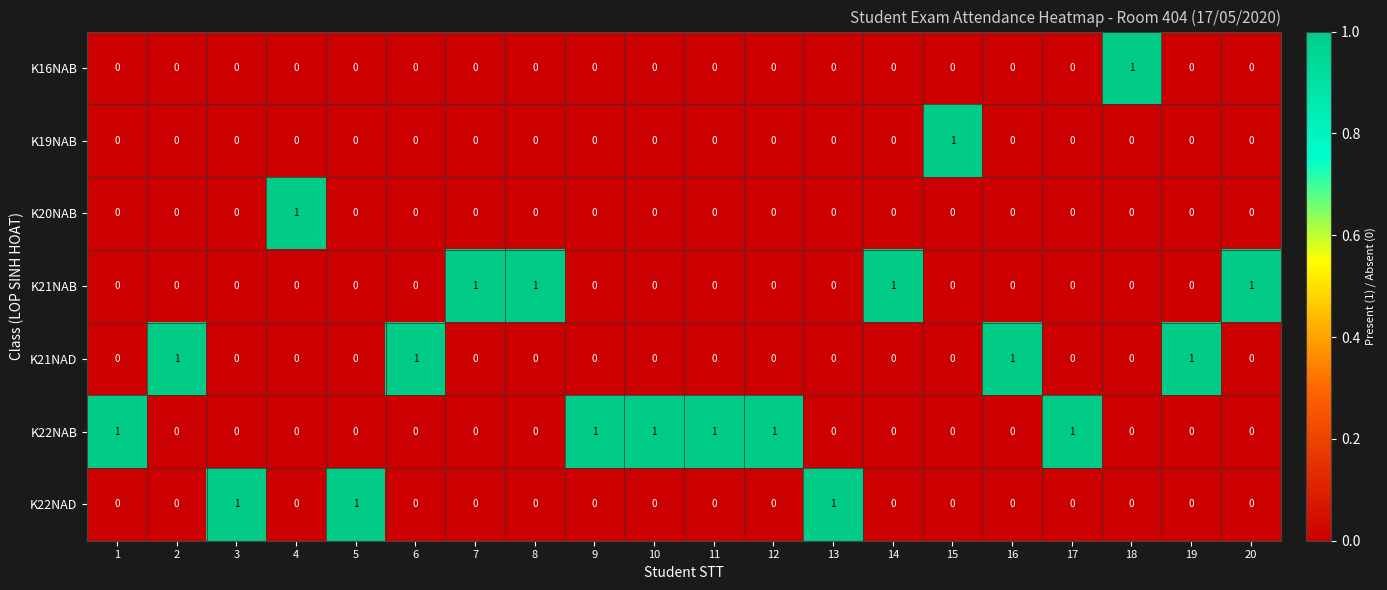

What is the sum of all K21NAD values?

4